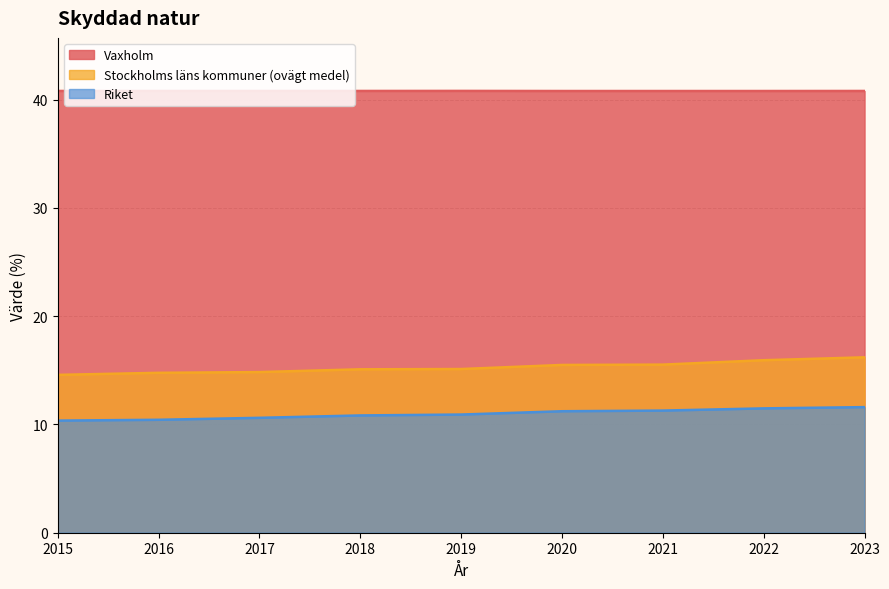

What is the sum of all Riket values?

98.7